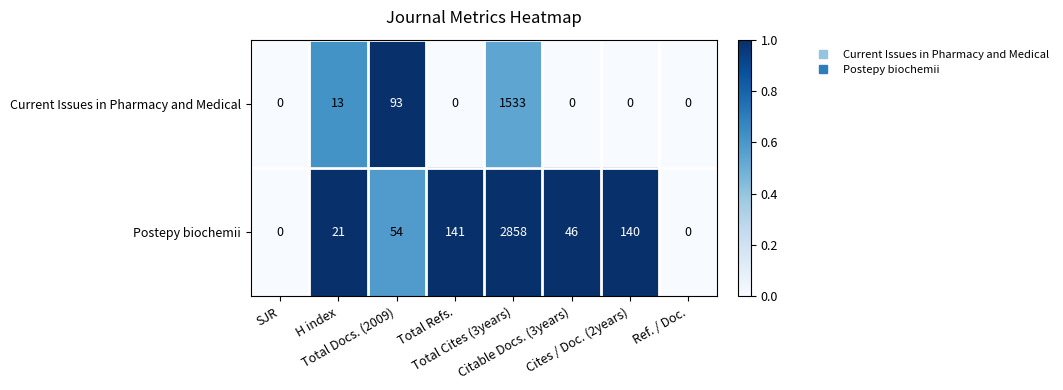

List the series in order of their peak value, highest first.

Postepy biochemii, Current Issues in Pharmacy and Medical